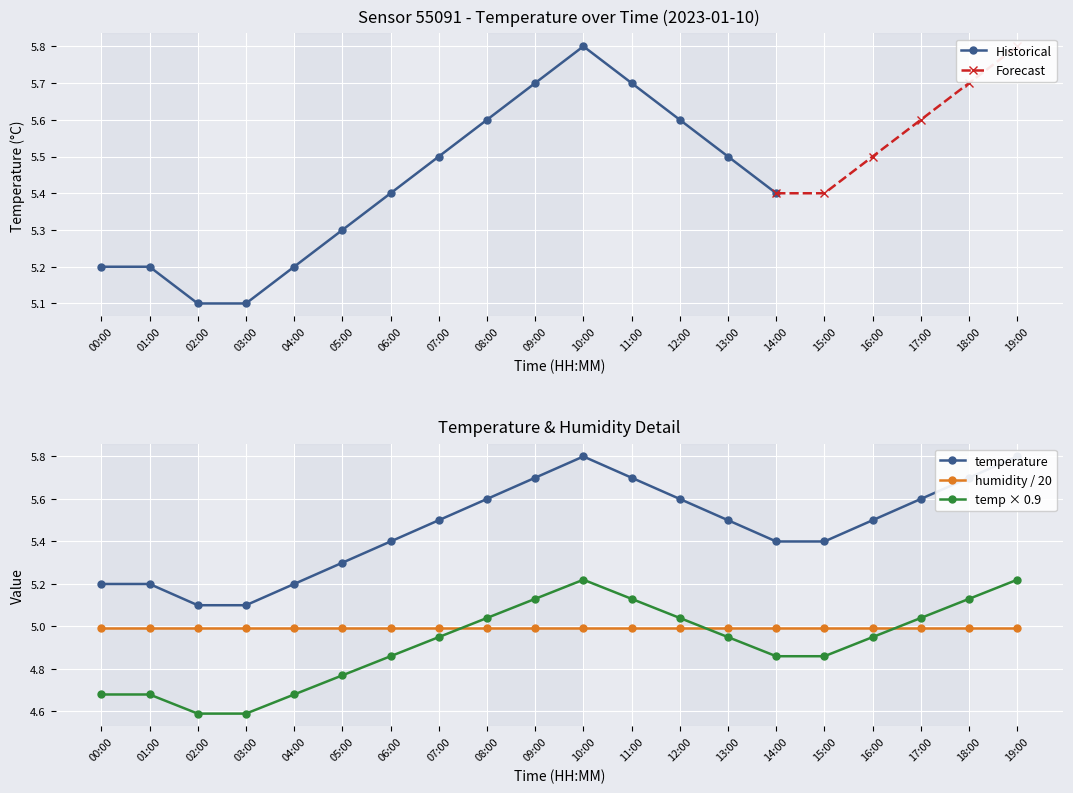

Read the value at 00:00.

5.2